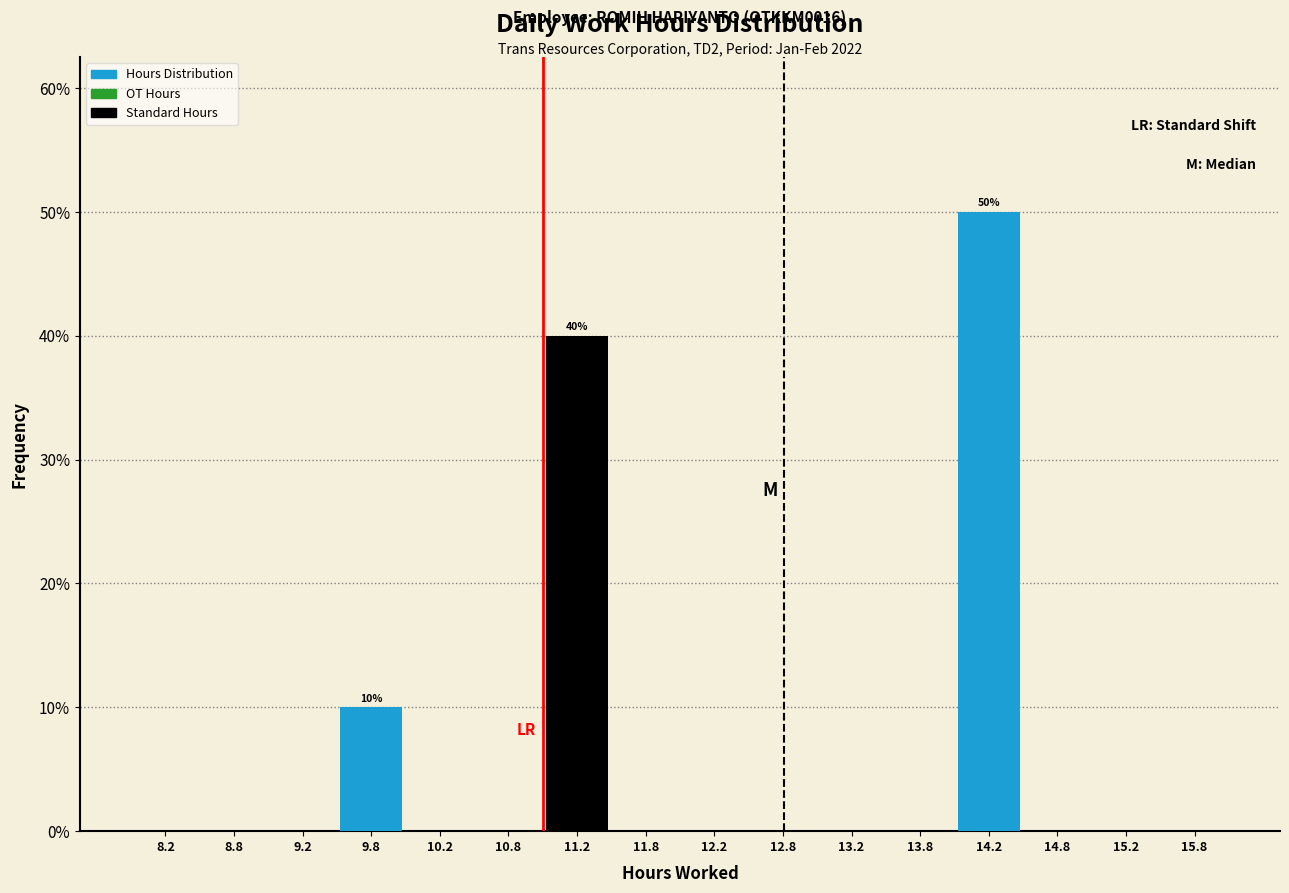

Which range on the x-axis has the tallest bar?

14.0 to 14.5